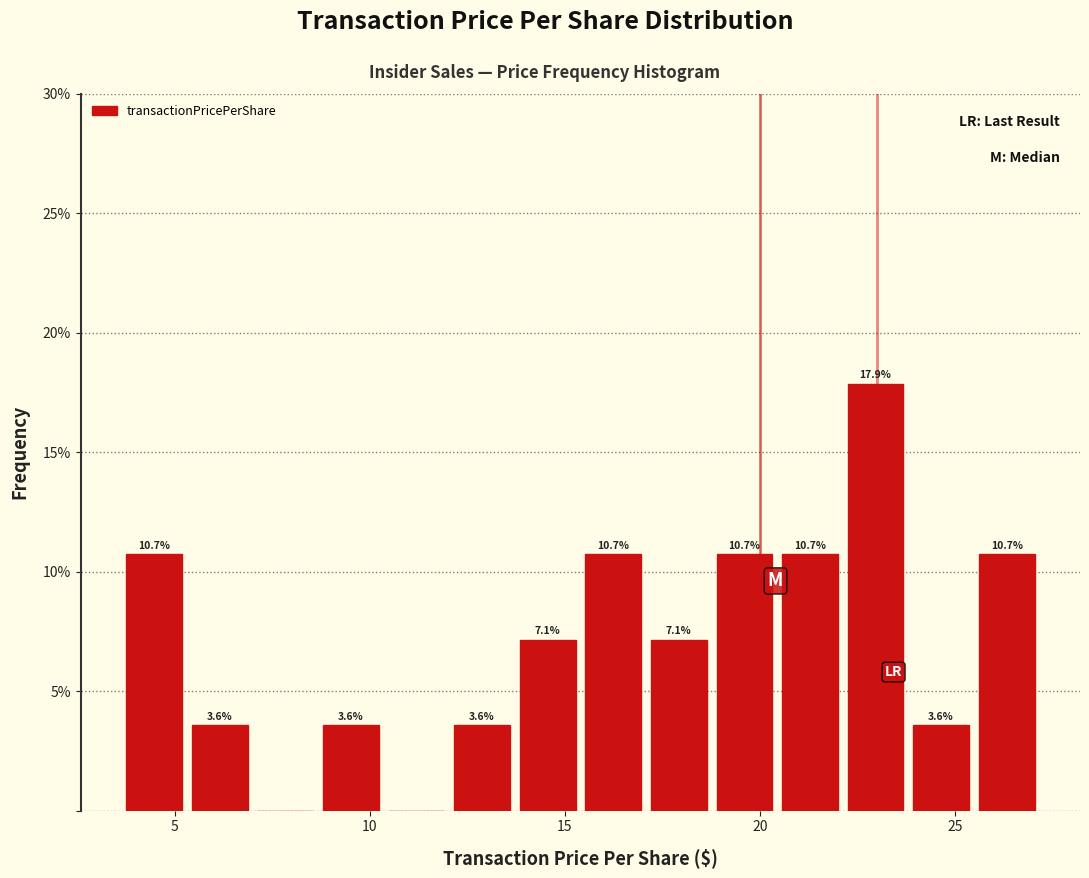

Around what value on the x-axis is the tallest bar? Give the approximate position of its centre, as read against the axis.

23.0